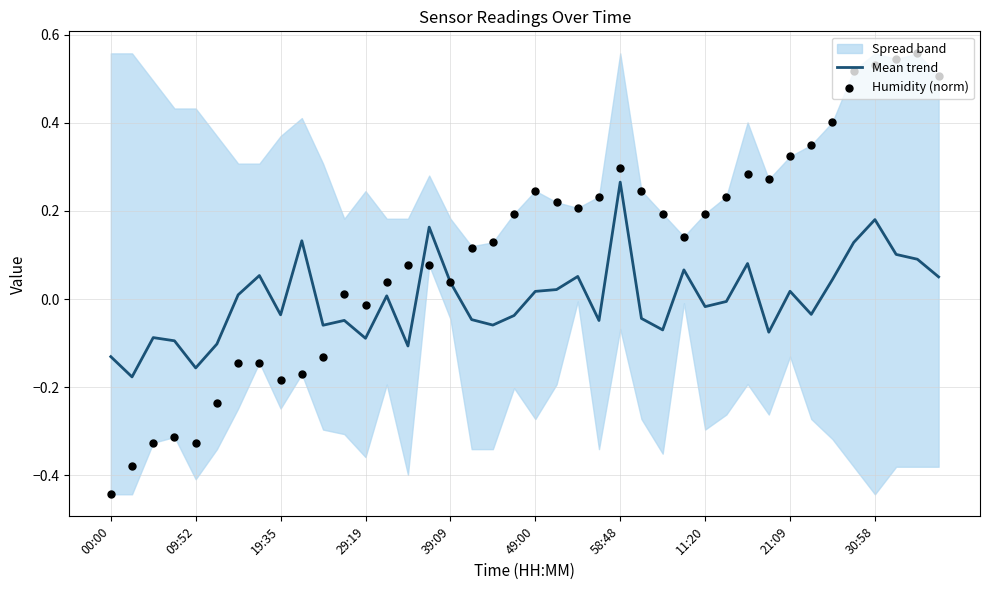

At how many categories does at least one series exceed 0?

31